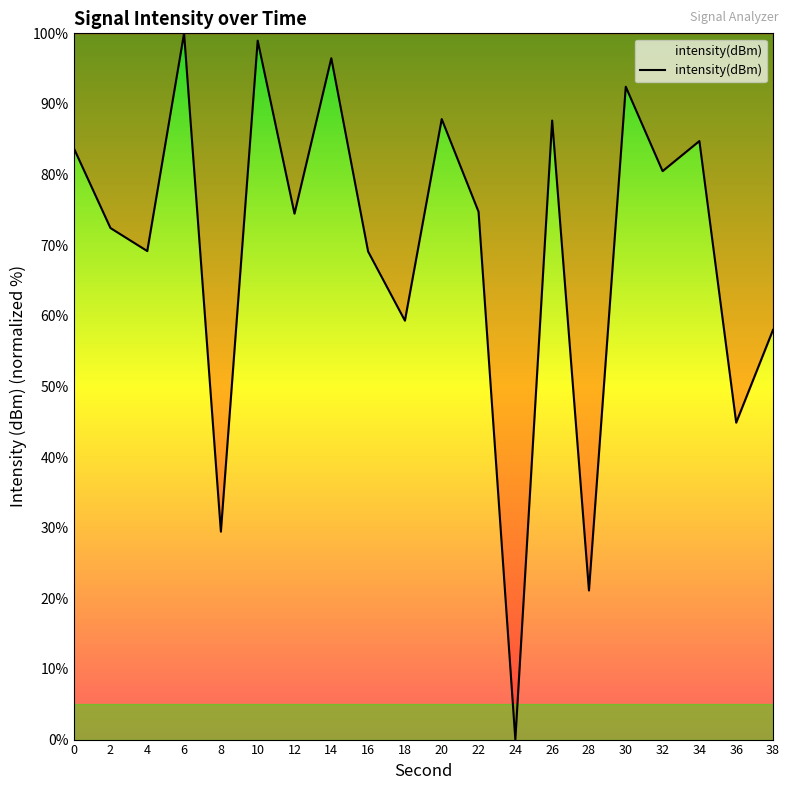

At which category does the chart reach its minimum across all series?

24